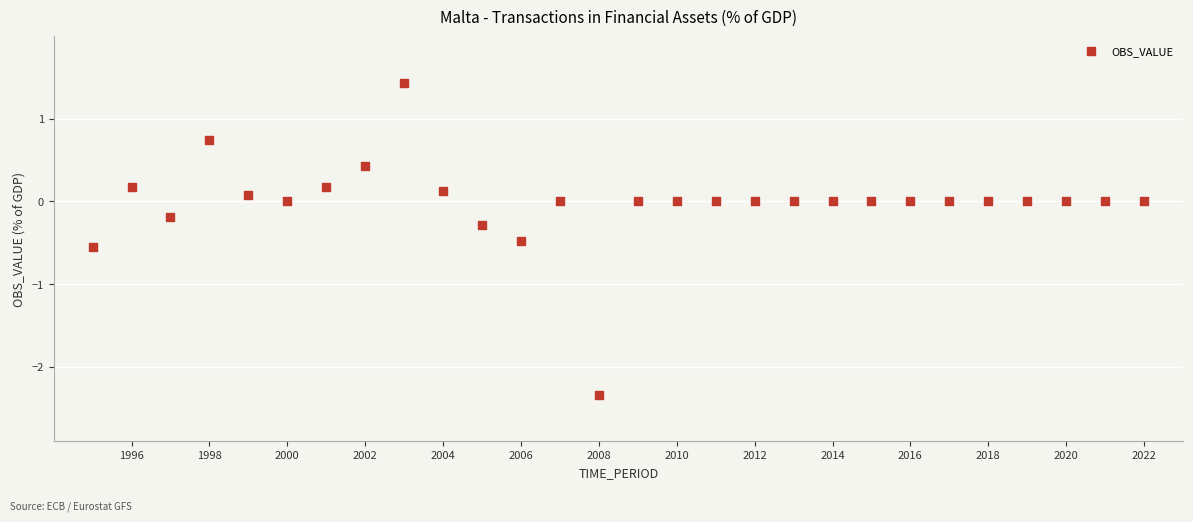

What is the range of X values (max minus min)?

27.0